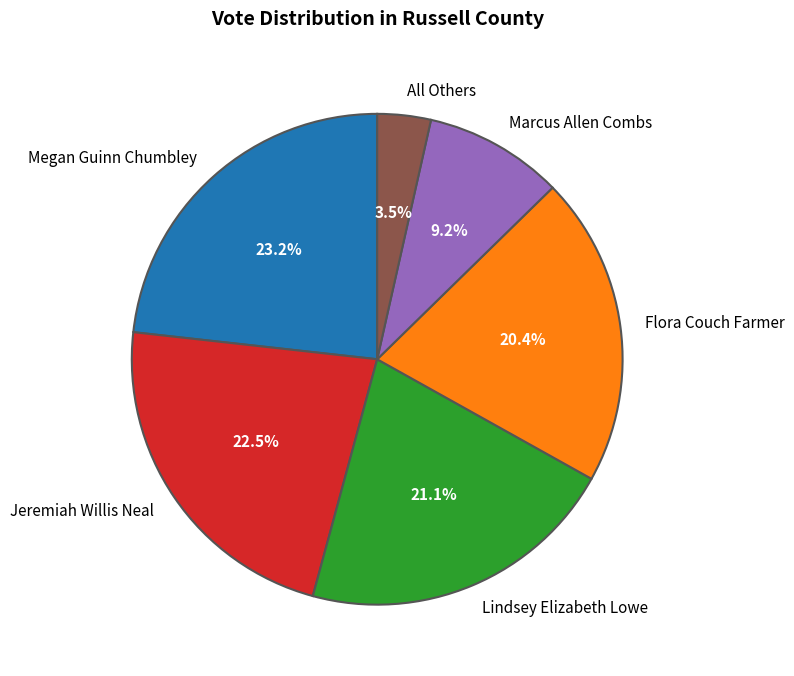

Combined, what portion of the pie is All Others and Marcus Allen Combs?

12.7%